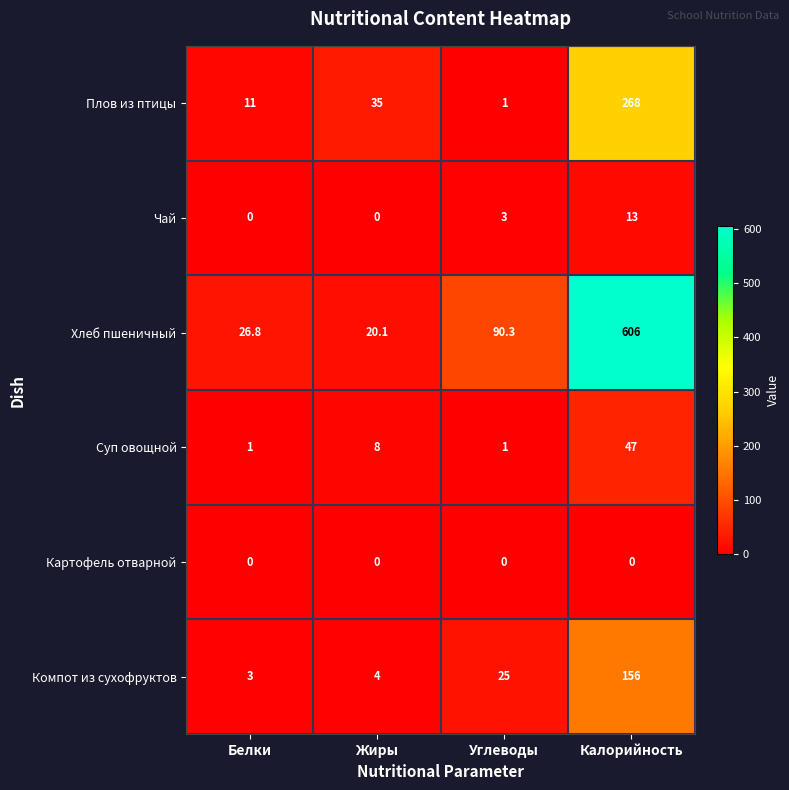

How many series are shown in this chart?

6